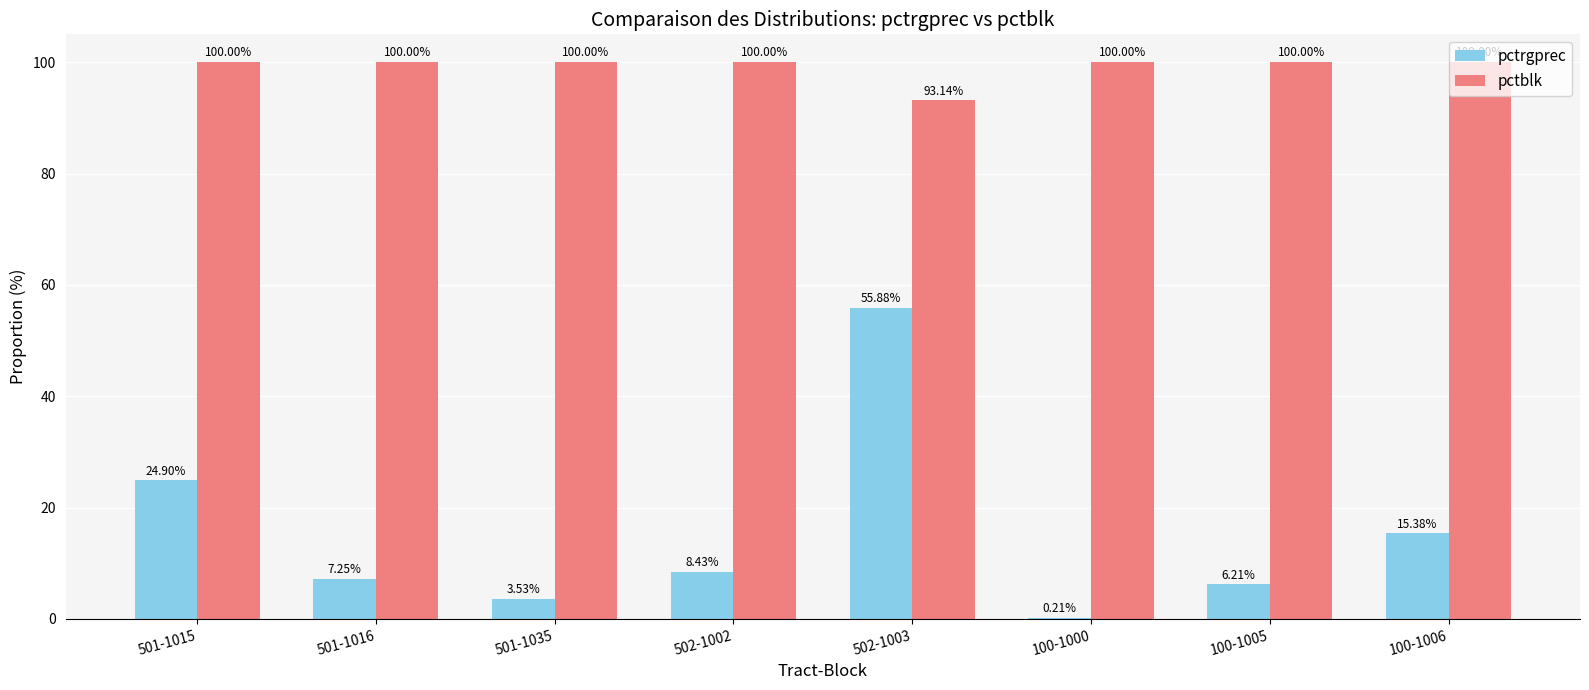

What is the sum of the pctrgprec values at 502-1003 and 100-1006?

71.3